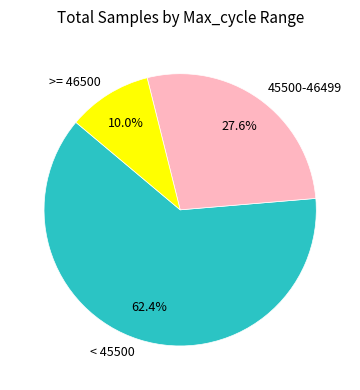

Is there any slice that represents more than half of the pie?

Yes